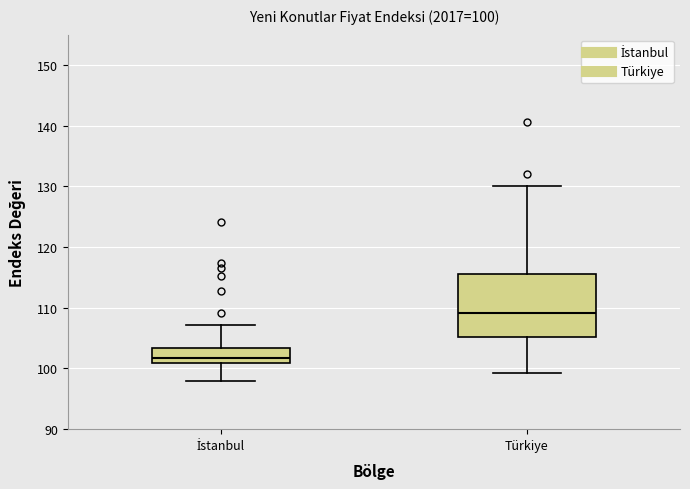

Which box is the tallest, from its lower edge to its upper edge?

Türkiye